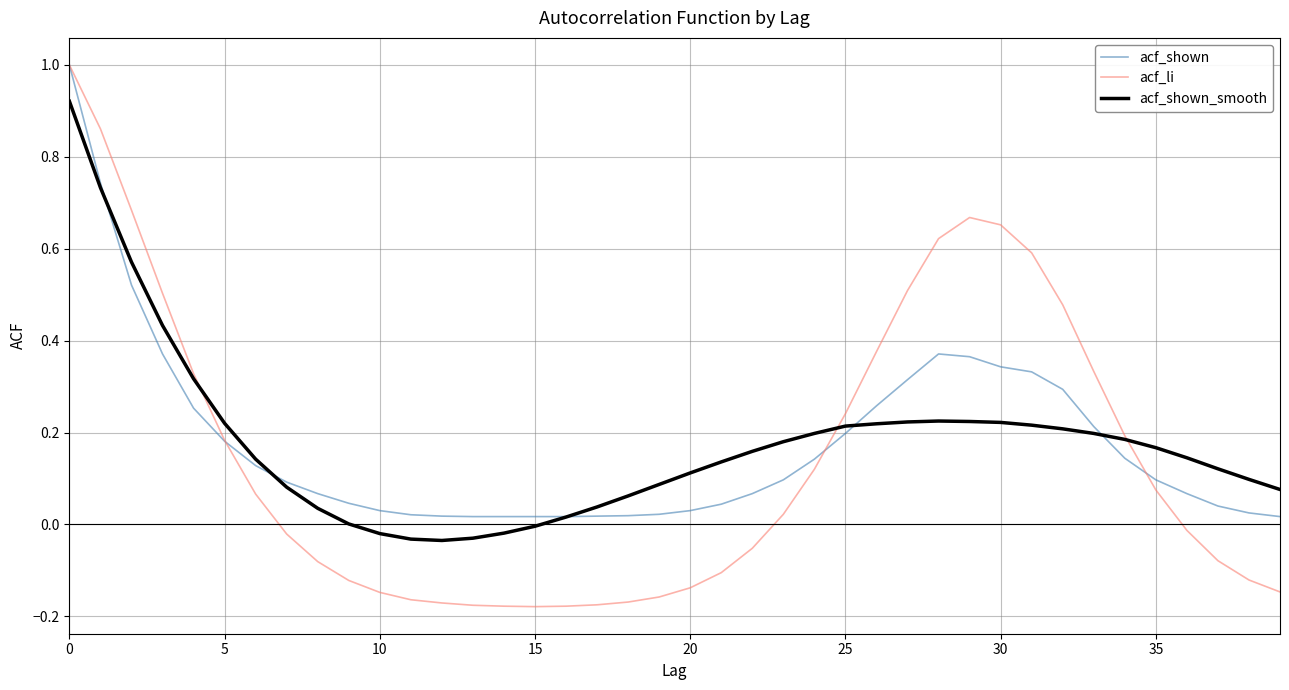

Which series has the widest spread of values?

acf_li